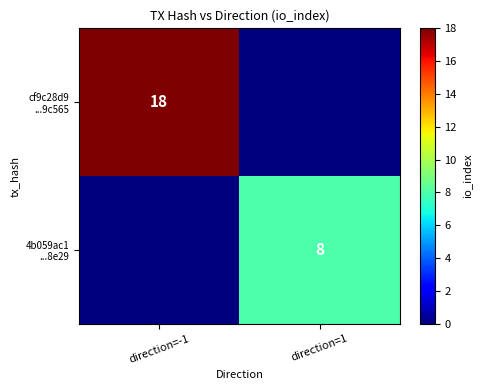

Which has a higher value, direction=-1 or direction=1?

direction=-1